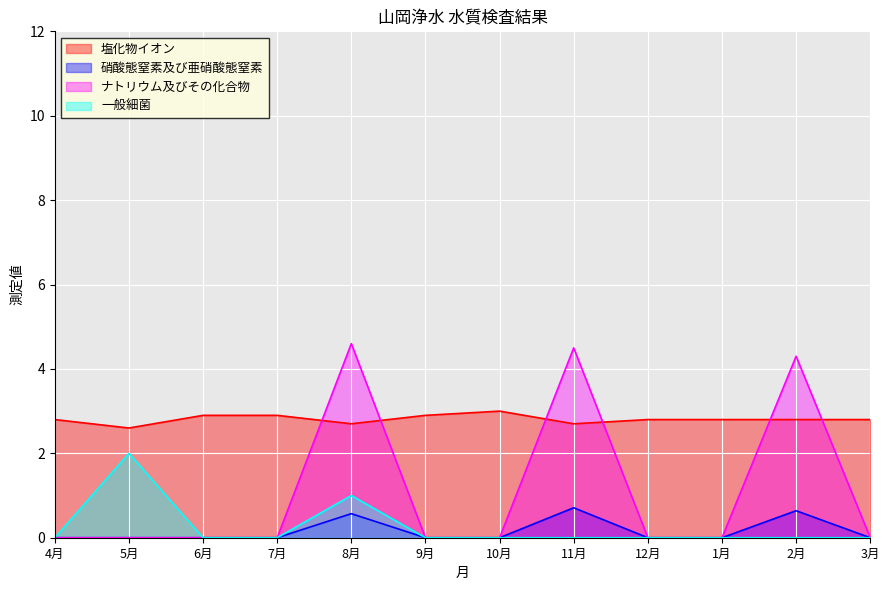

Which series has the widest spread of values?

ナトリウム及びその化合物